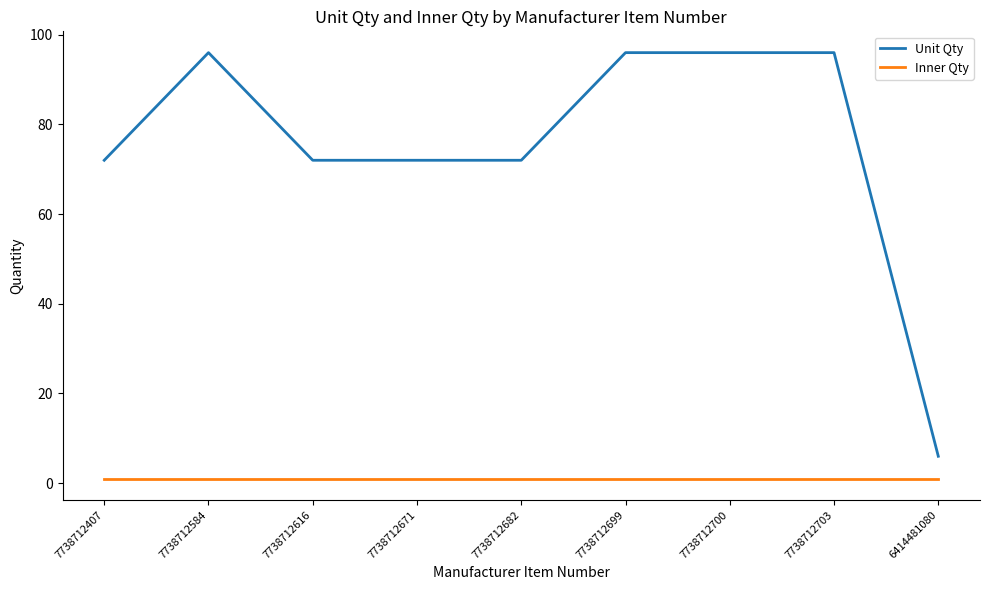

True or false: Unit Qty and Inner Qty intersect in this chart.

False